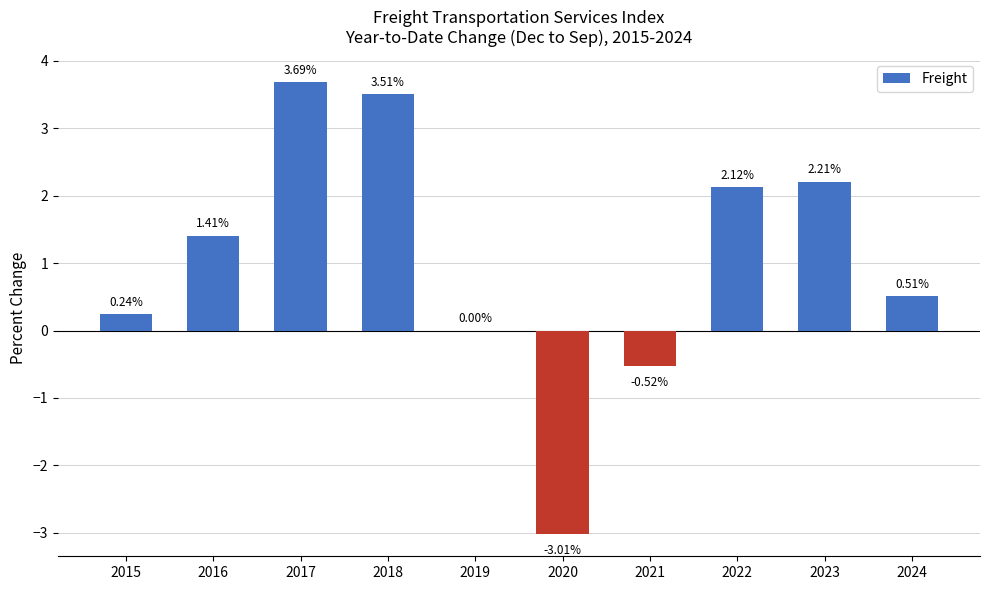

The value at 2023 is 2.2. True or false?

True